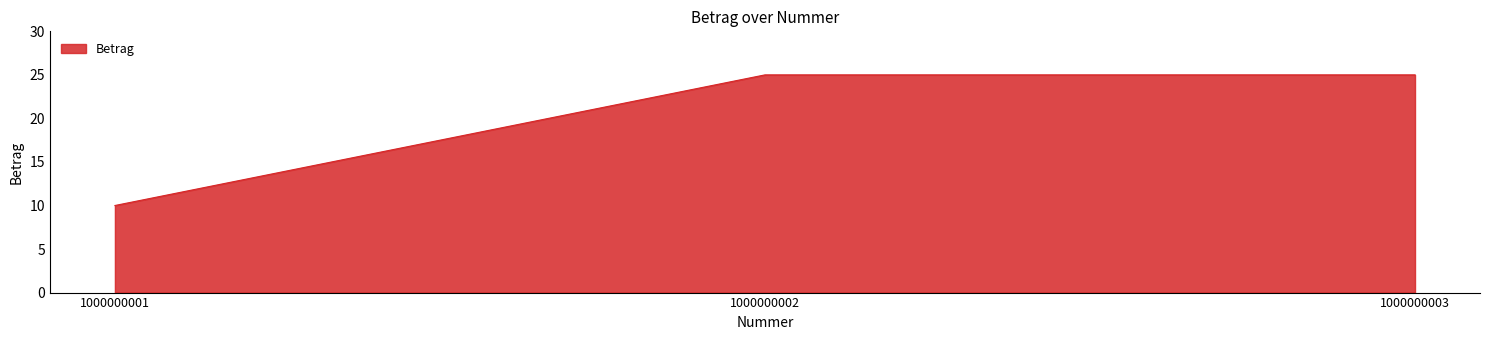

How many lines are shown in the chart?

1